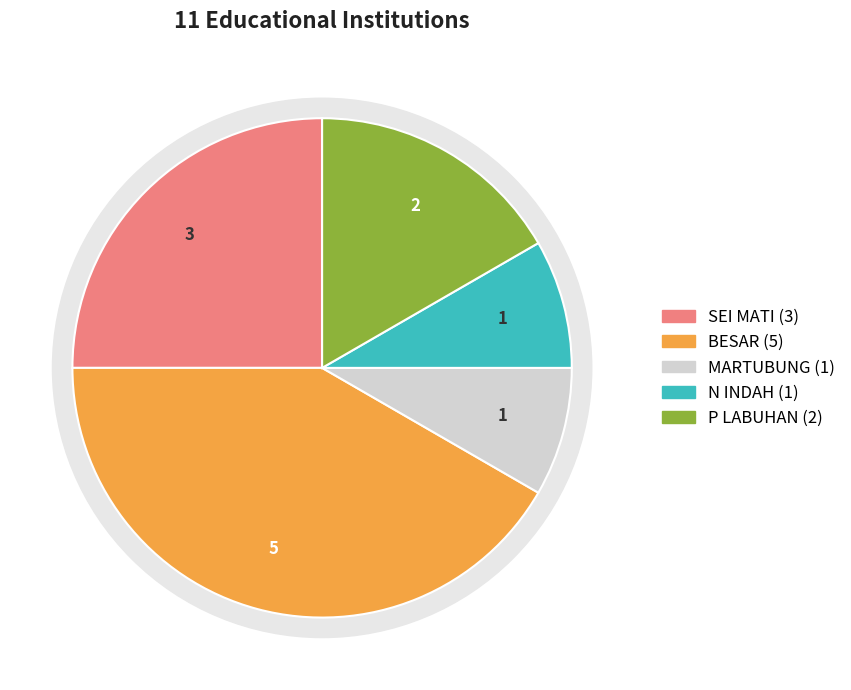

Is MARTUBUNG the majority of the pie?

No